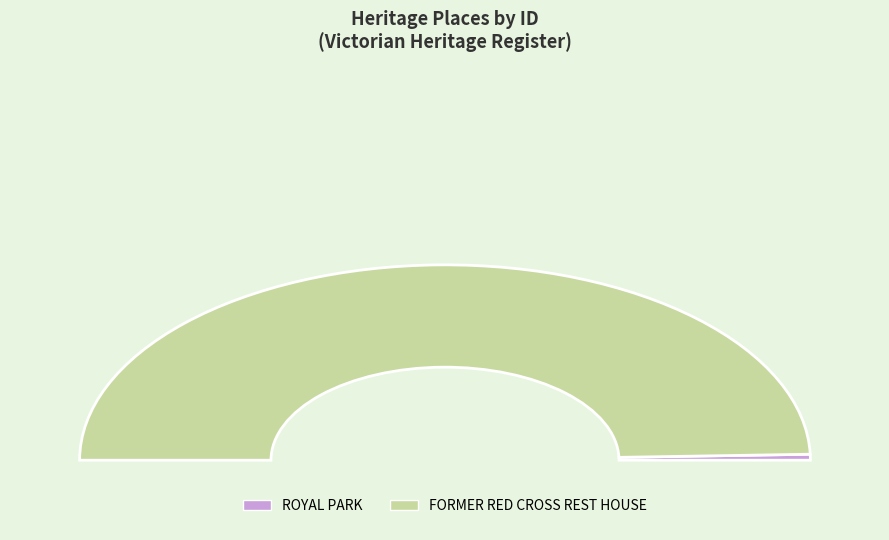

Is there any slice that represents more than half of the pie?

Yes